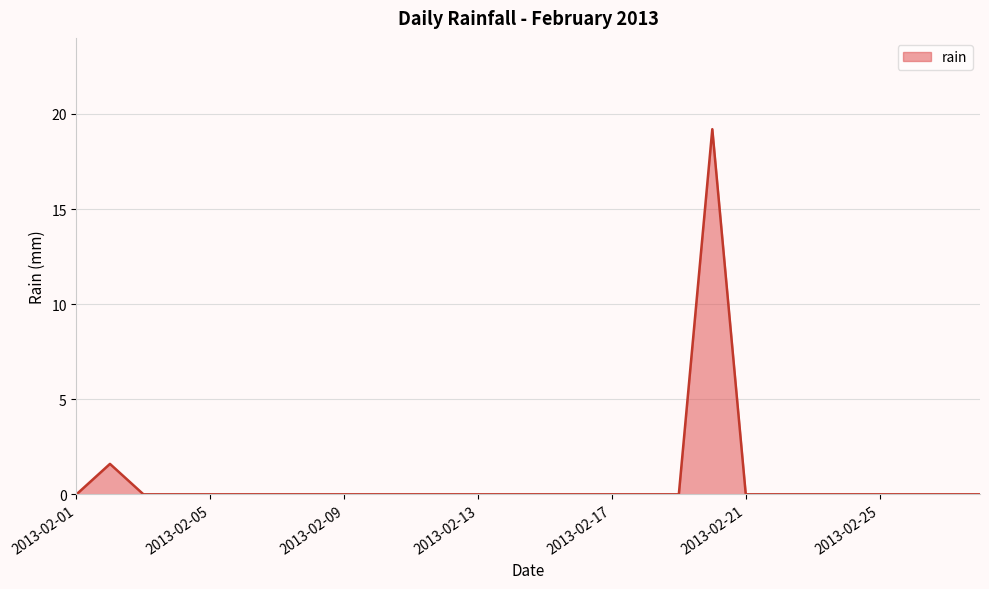

What is the difference between the maximum and minimum values?

19.2